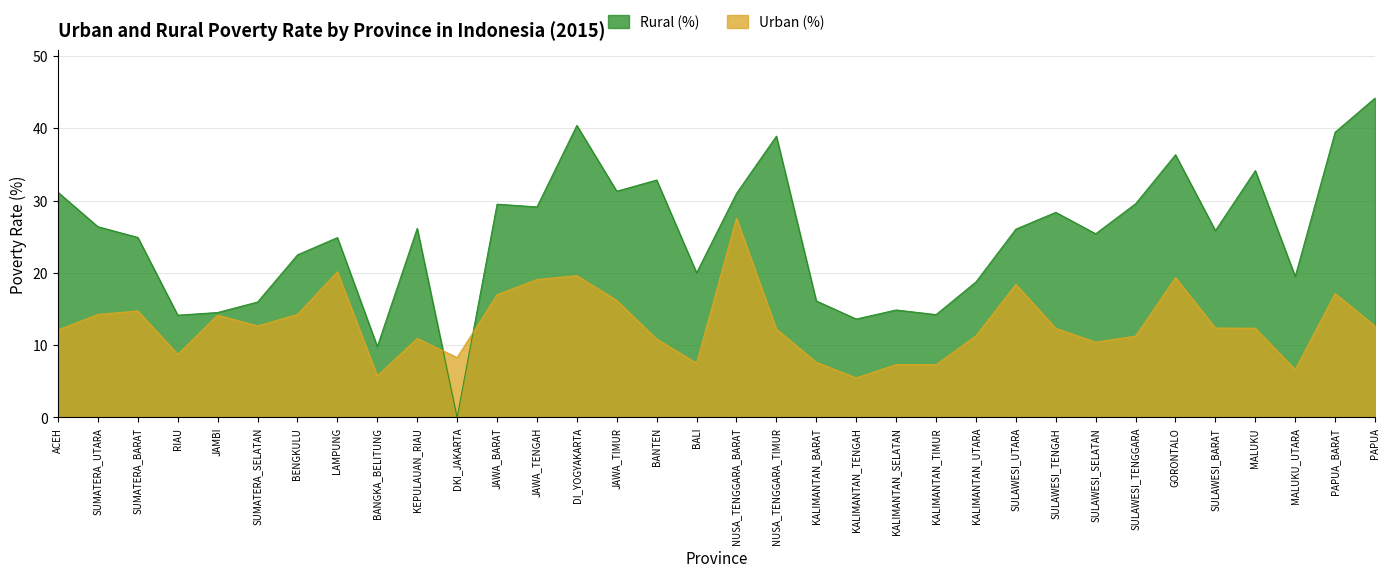

Which label corresponds to the largest value in the chart?

PAPUA